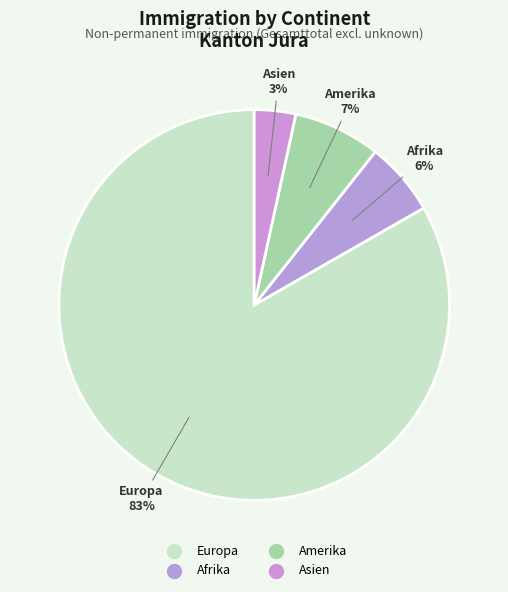

To the nearest percent, what is the average slice percentage?

25%